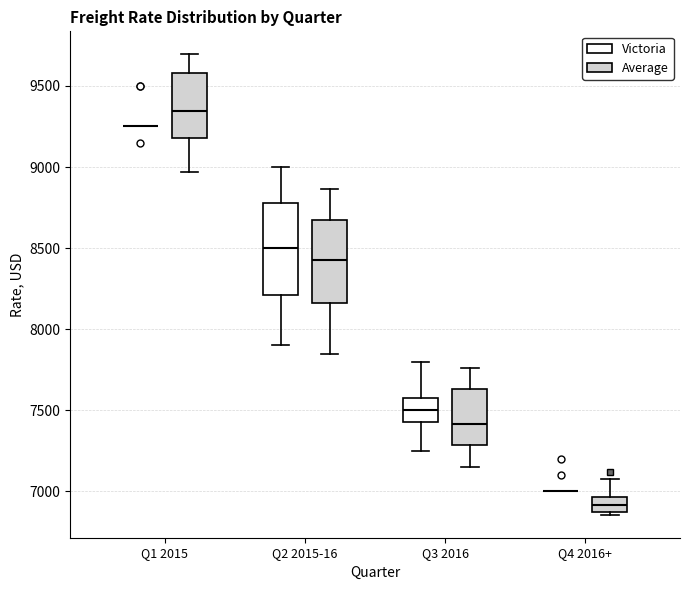

Where does the upper whisker of the box for Q4 2016+ (Average) end on the y-axis? The values are not printed on the chart, so give them approximately, as read against the axis.

7100